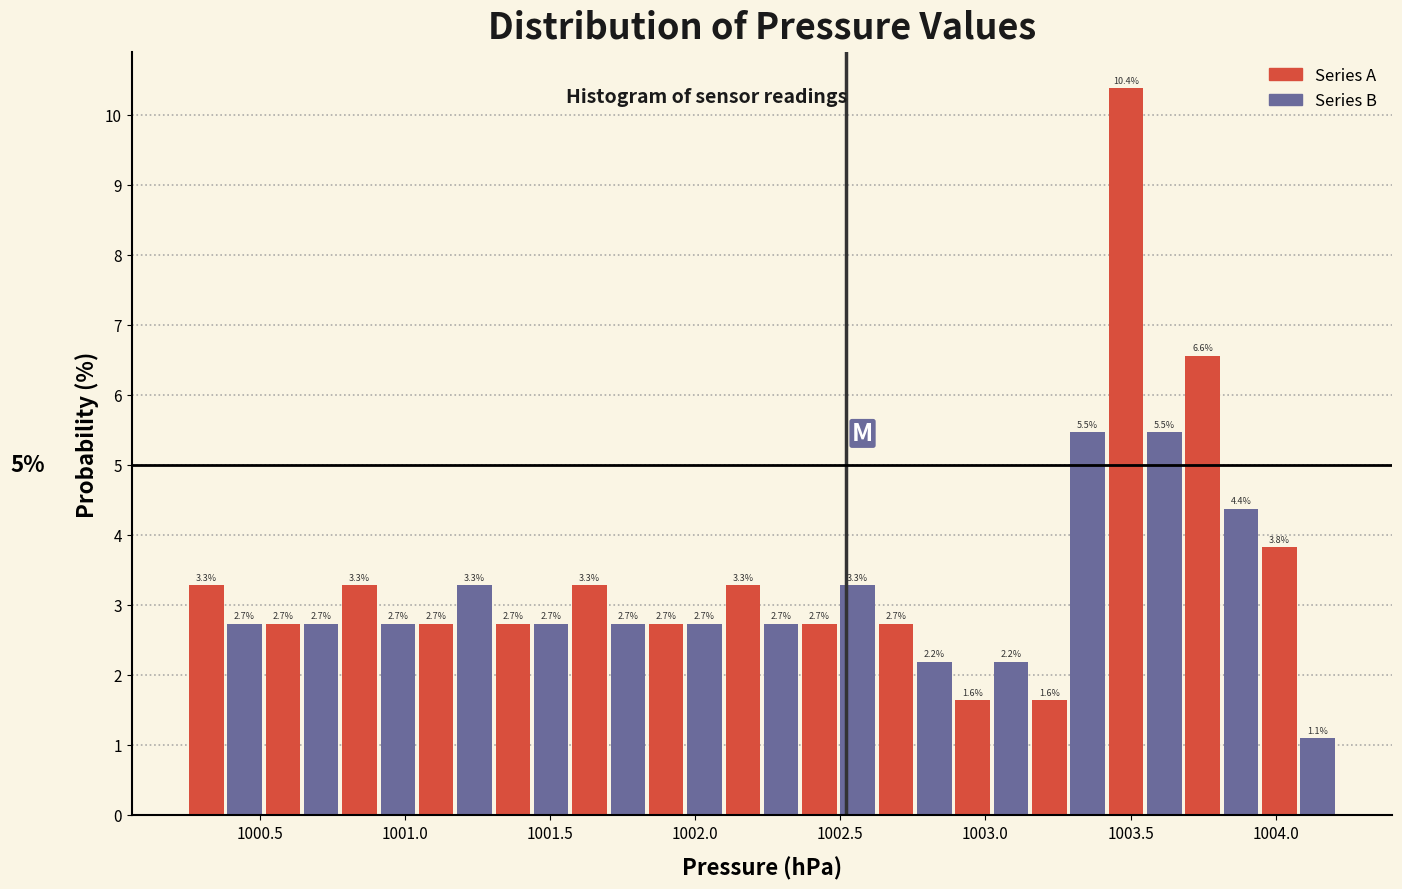

Around what value on the x-axis is the tallest bar? Give the approximate position of its centre, as read against the axis.

1003.50